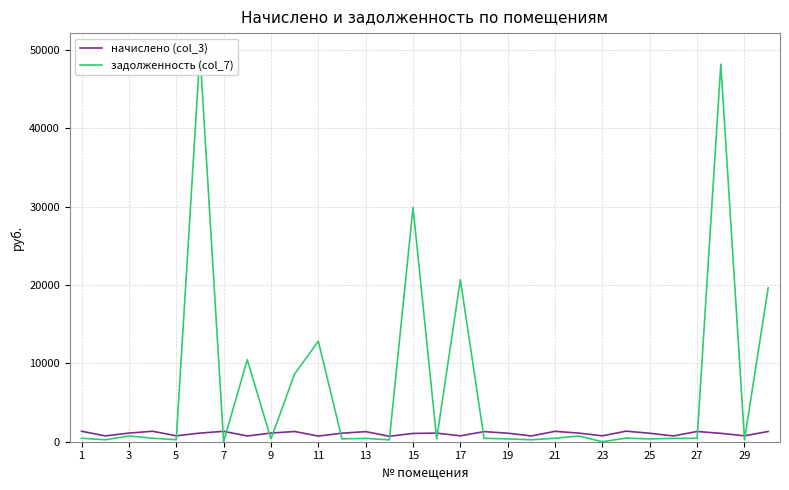

True or false: задолженность (col_7) has more than 1 points higher than both neighbors.

True